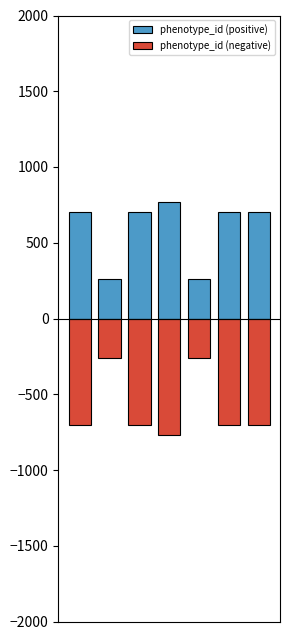

List the series in order of their overall mean, lowest first.

phenotype_id (negative), phenotype_id (positive)